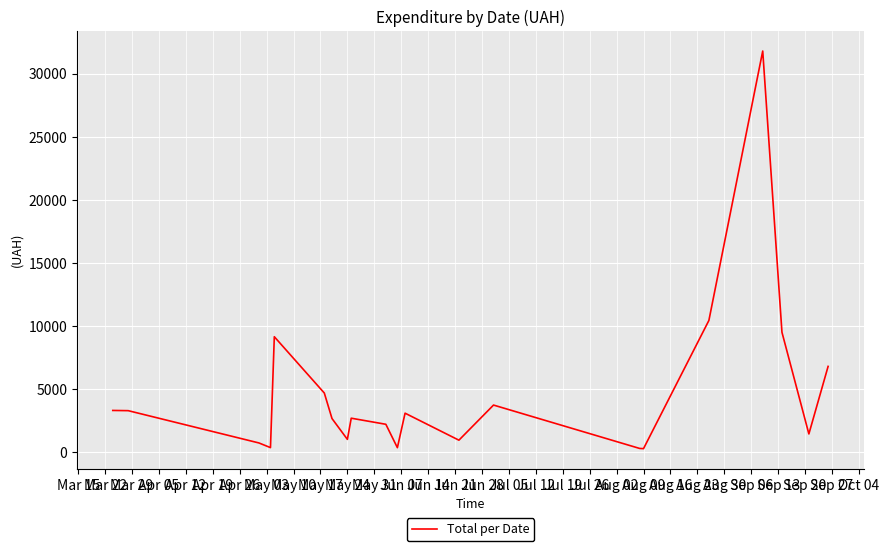

What is the difference between the maximum and minimum values?

31494.1